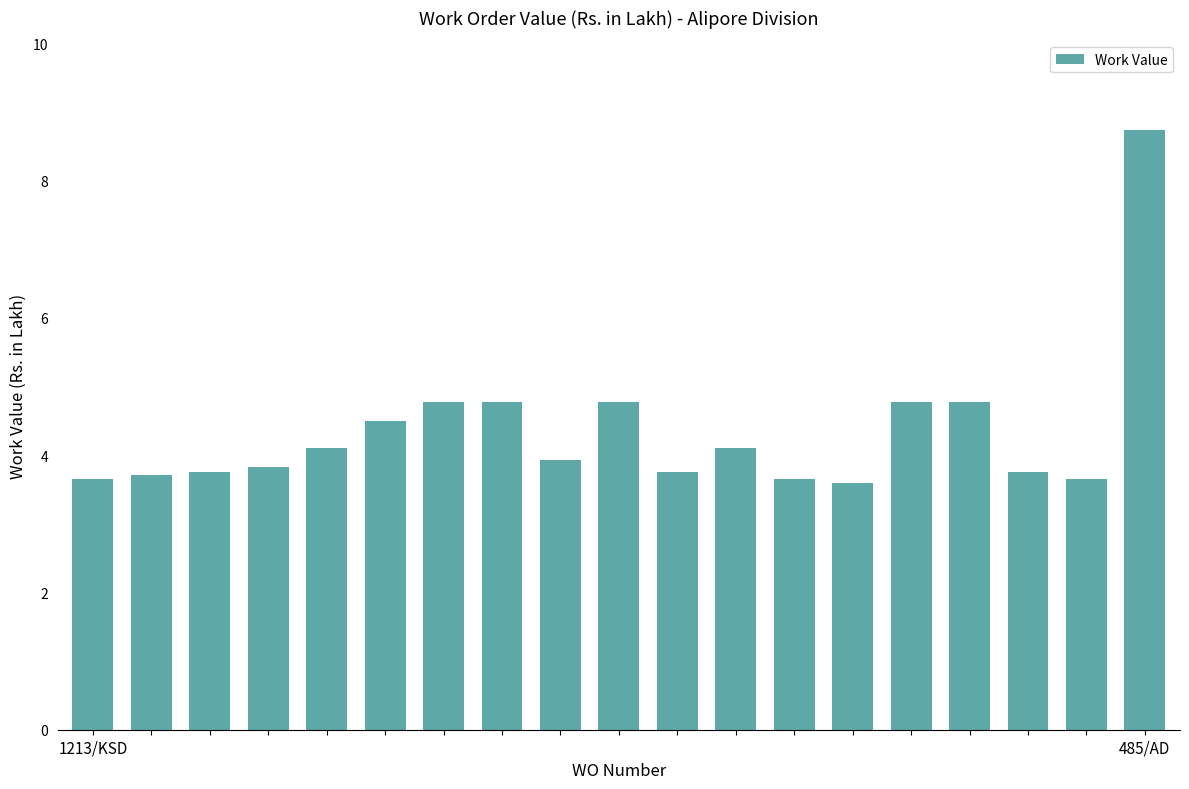

What is the value of the 15th bar from the left?

4.8